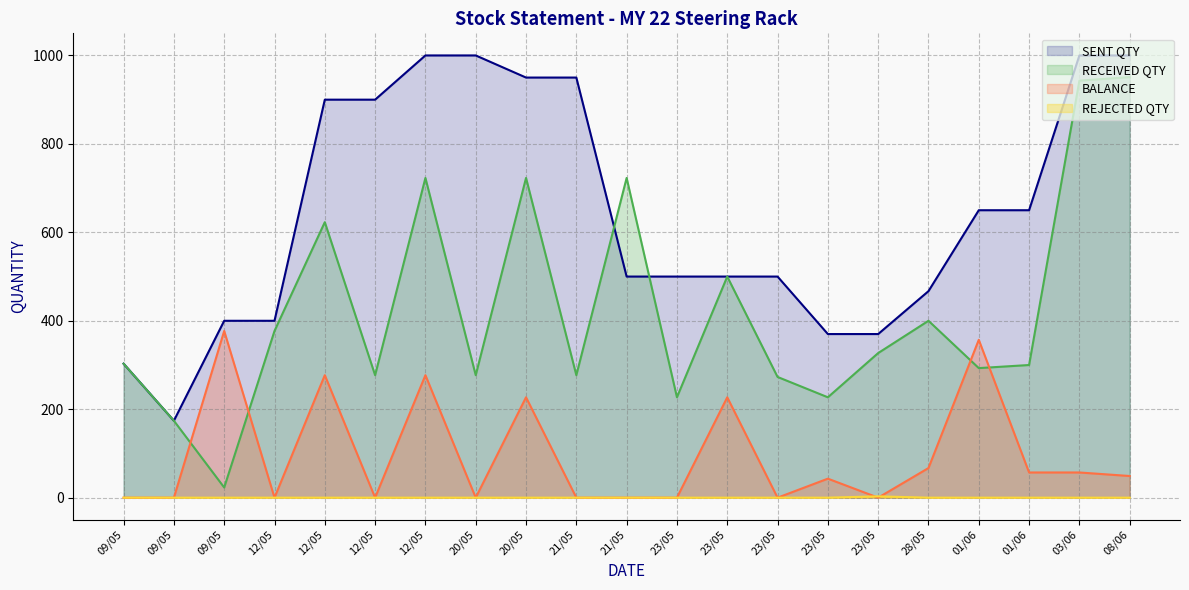

At which category does BALANCE reach its first local valley?

12/05